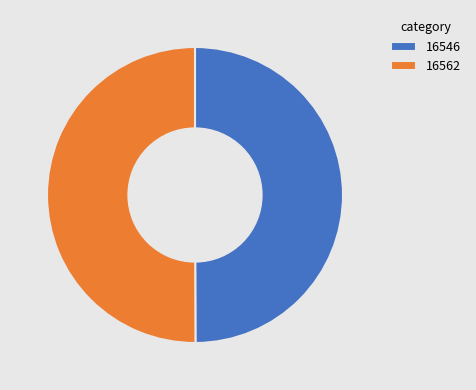

Do 16546 and 16562 together represent more than half of the pie?

Yes